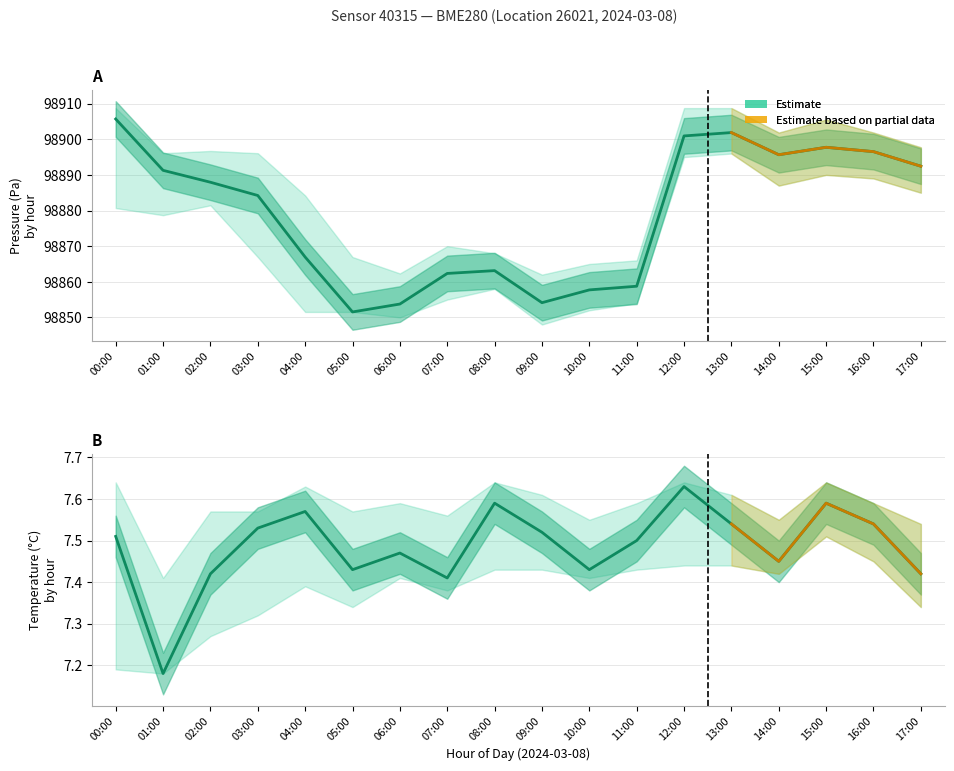

What is the approximate value of pressure_upper at 17:00?

98897.8